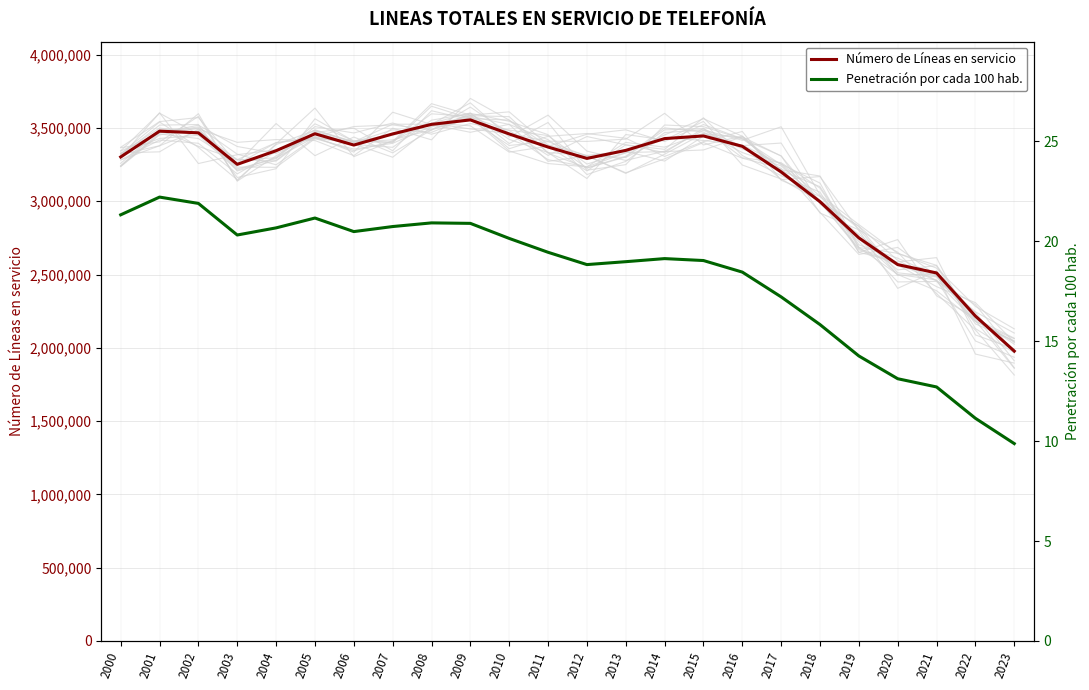

At how many categories does at least one series exceed 239127?

24